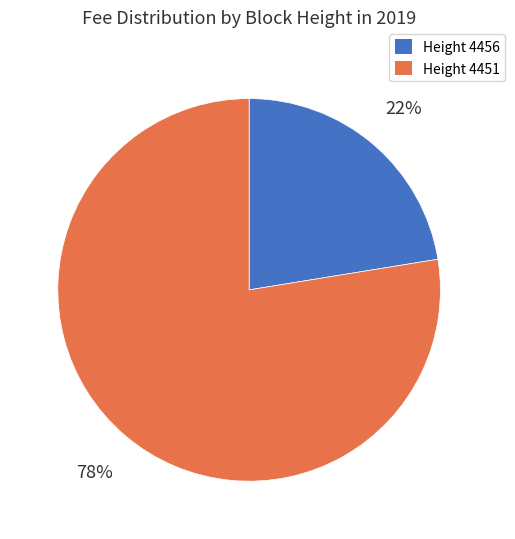

To the nearest percent, what is the average slice percentage?

50%